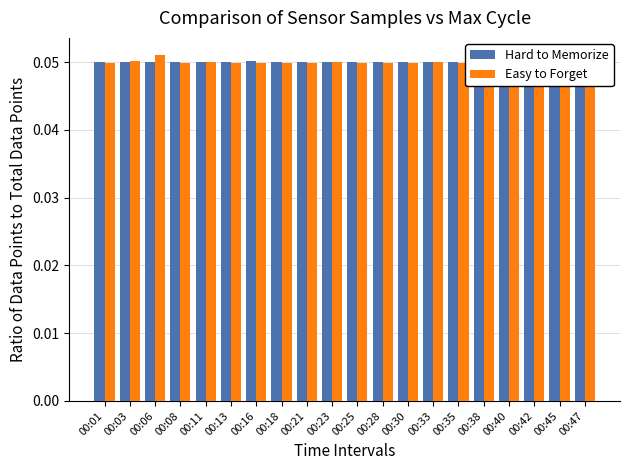

Between 00:35 and 00:45, which series saw the biggest shift?

Easy to Forget